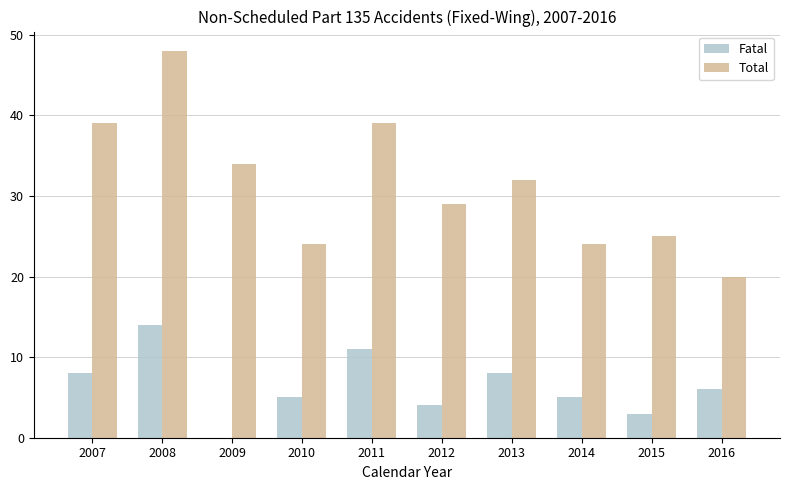

Is it true that Fatal equals 6 at 2016?

True